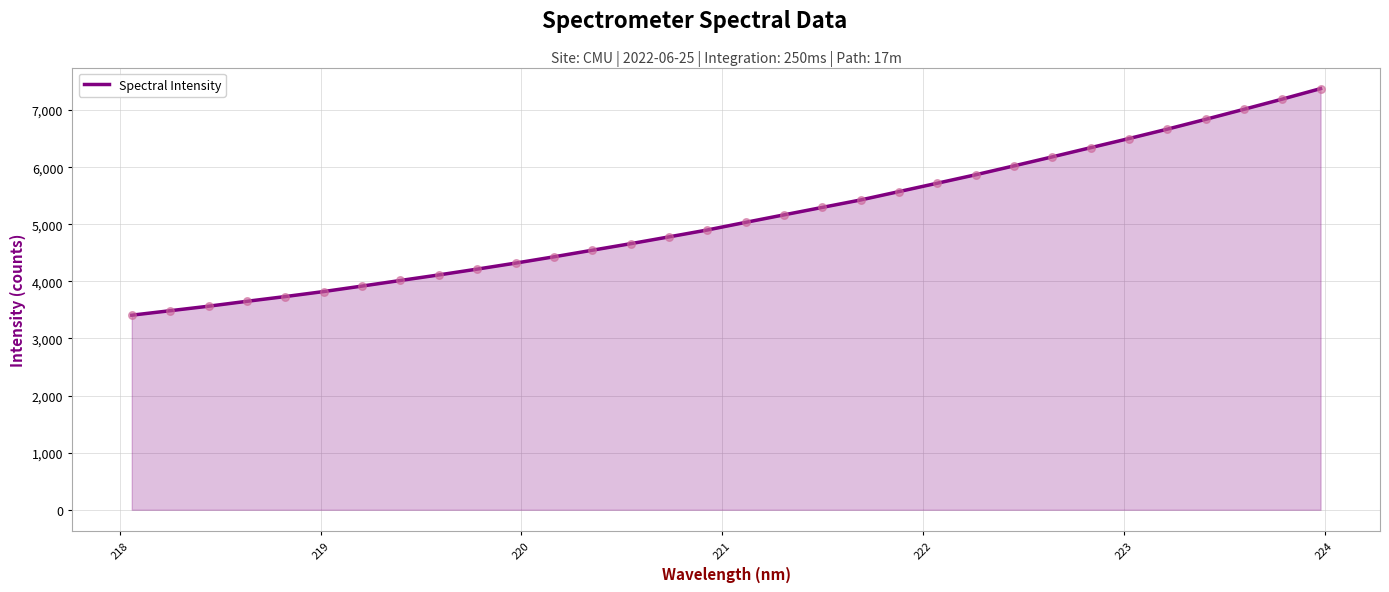

What is the maximum value shown in the chart?

7375.8